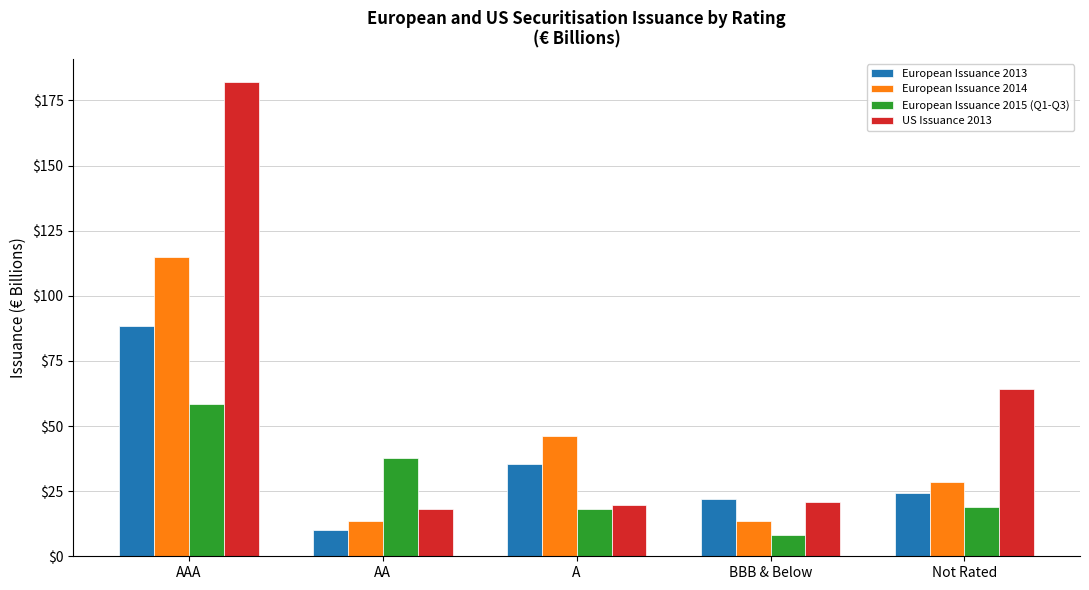

Which series has the largest total across all categories?

US Issuance 2013